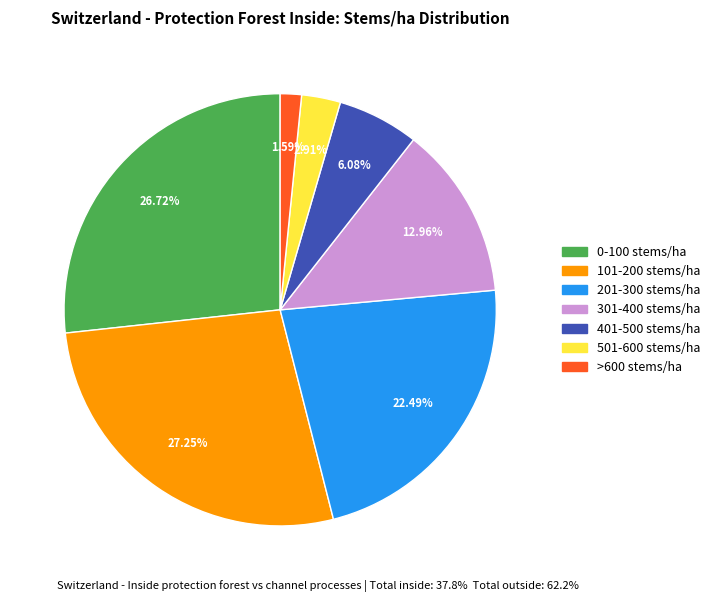

Approximately how many times larger is the value at 0-100 stems/ha compared to 301-400 stems/ha?

2.1